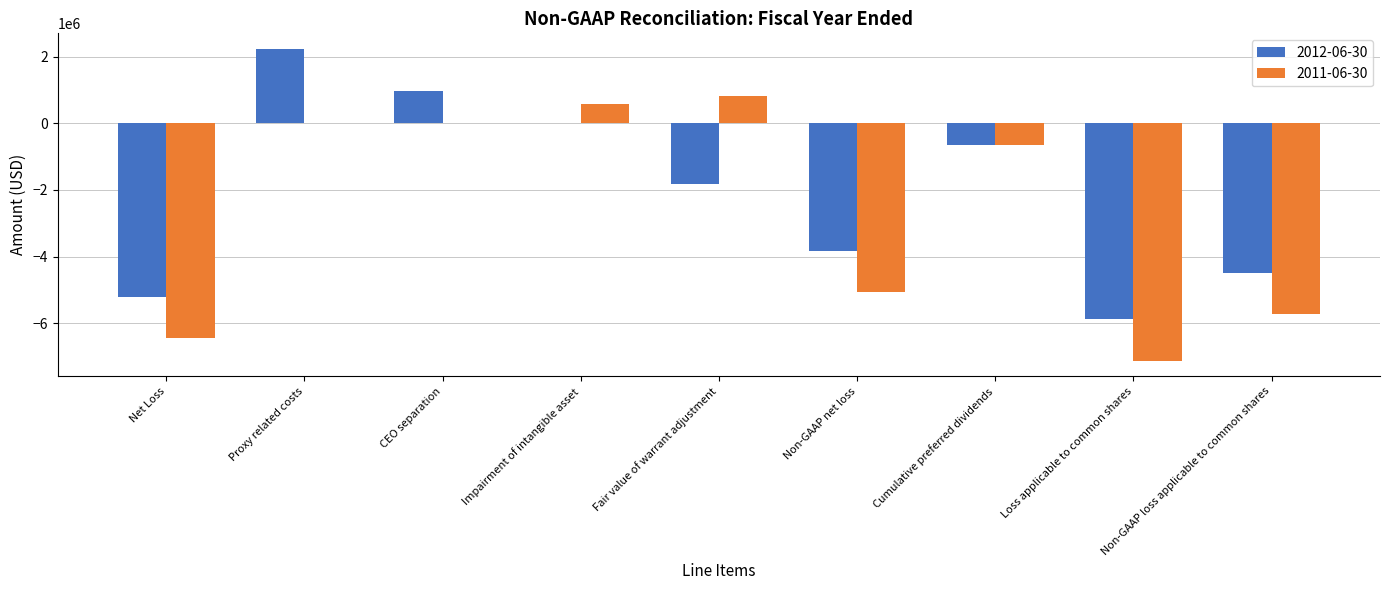

Reading left to right, list all the values displayed in this chart.

2012-06-30: Net Loss=-5211238	Proxy related costs=2229000	CEO separation=975000	Impairment of intangible asset=0	Fair value of warrant adjustment=-1813687	Non-GAAP net loss=-3820925	Cumulative preferred dividends=-664452	Loss applicable to common shares=-5875690	Non-GAAP loss applicable to common shares=-4485377
2011-06-30: Net Loss=-6457067	Proxy related costs=0	CEO separation=0	Impairment of intangible asset=581900	Fair value of warrant adjustment=815131	Non-GAAP net loss=-5060036	Cumulative preferred dividends=-665577	Loss applicable to common shares=-7122644	Non-GAAP loss applicable to common shares=-5725613